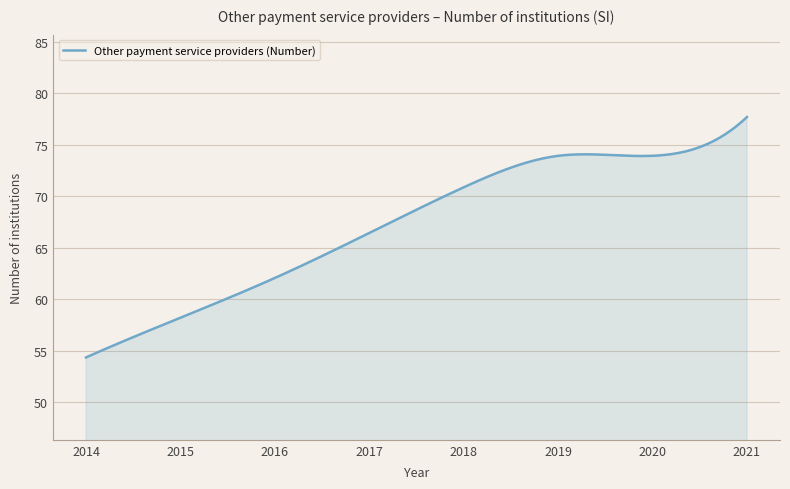

How many lines are shown in the chart?

1